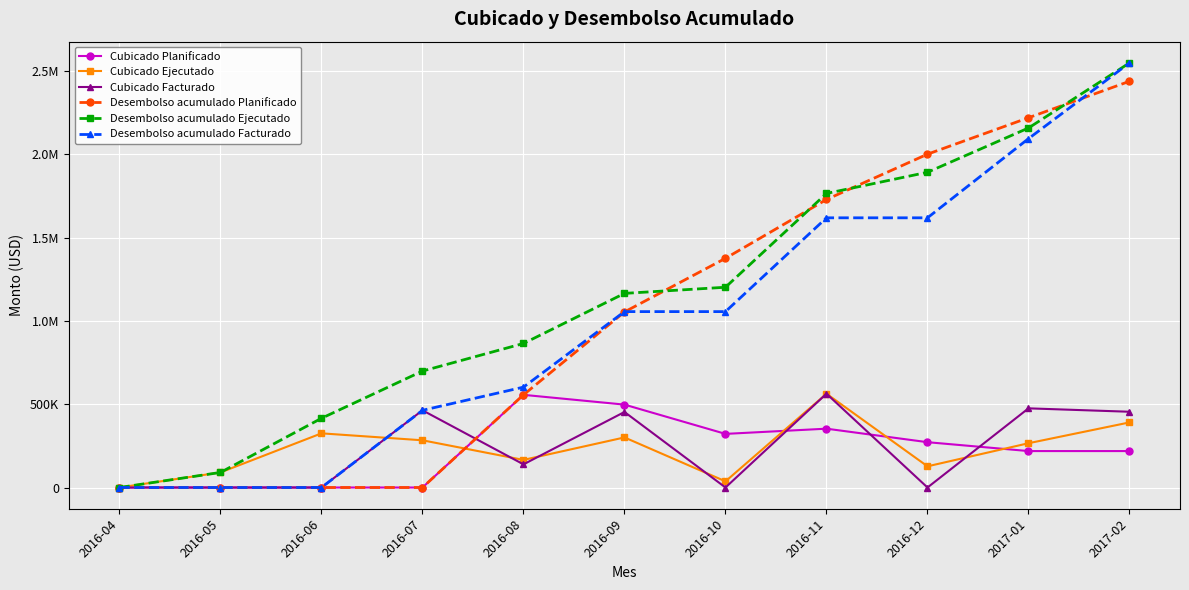

Rank the series by their maximum value, from highest to lowest.

Desembolso acumulado Ejecutado, Desembolso acumulado Facturado, Desembolso acumulado Planificado, Cubicado Facturado, Cubicado Ejecutado, Cubicado Planificado